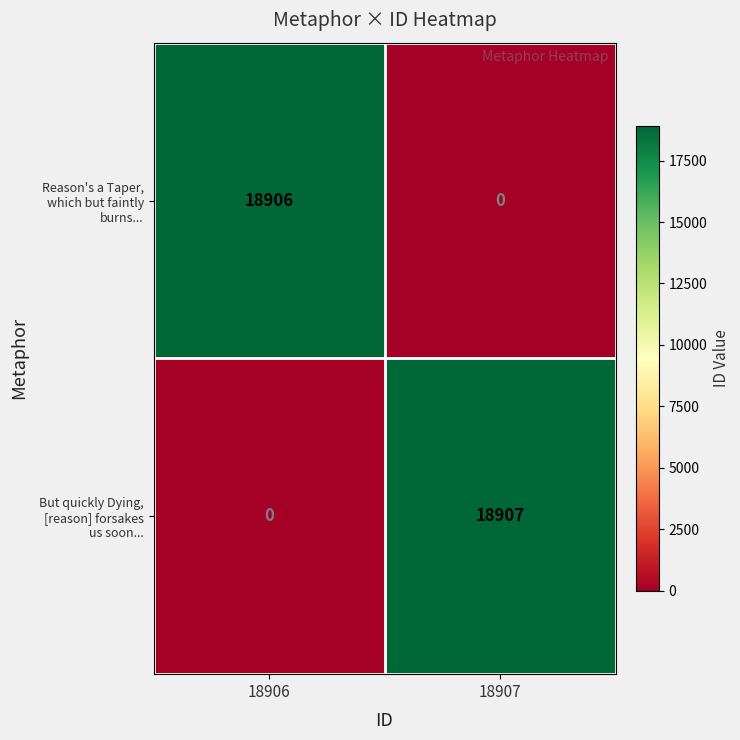

What is the spread (max minus min) of values at 18907?

18907